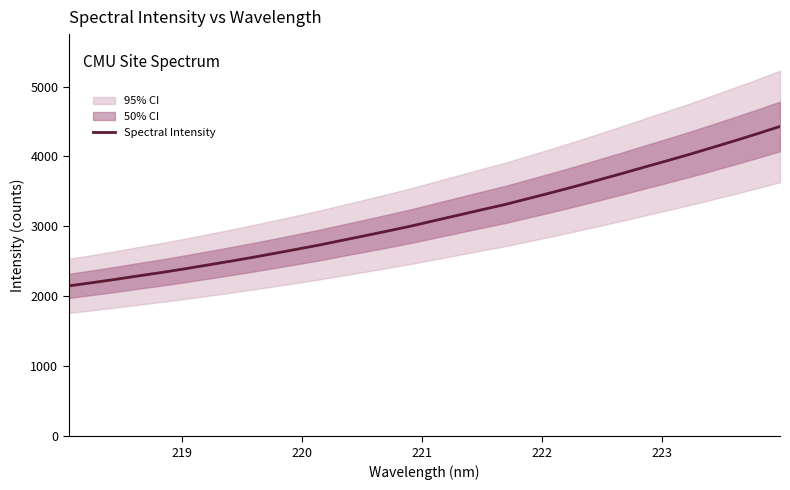

What is the maximum value for Spectral Intensity?

4429.5